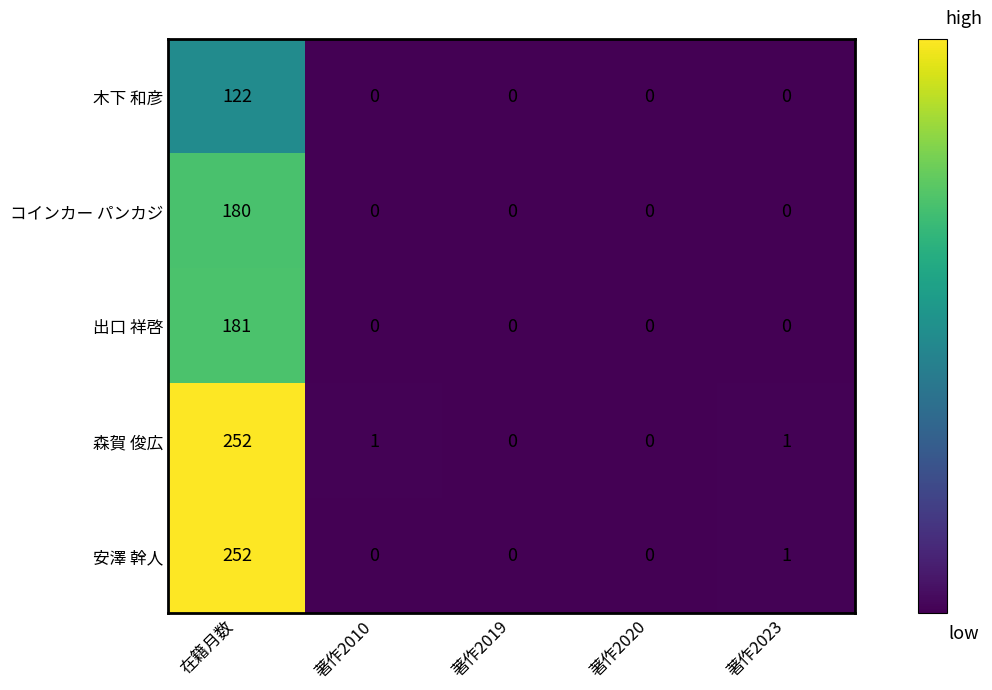

At which category does the chart reach its peak across all series?

在籍月数